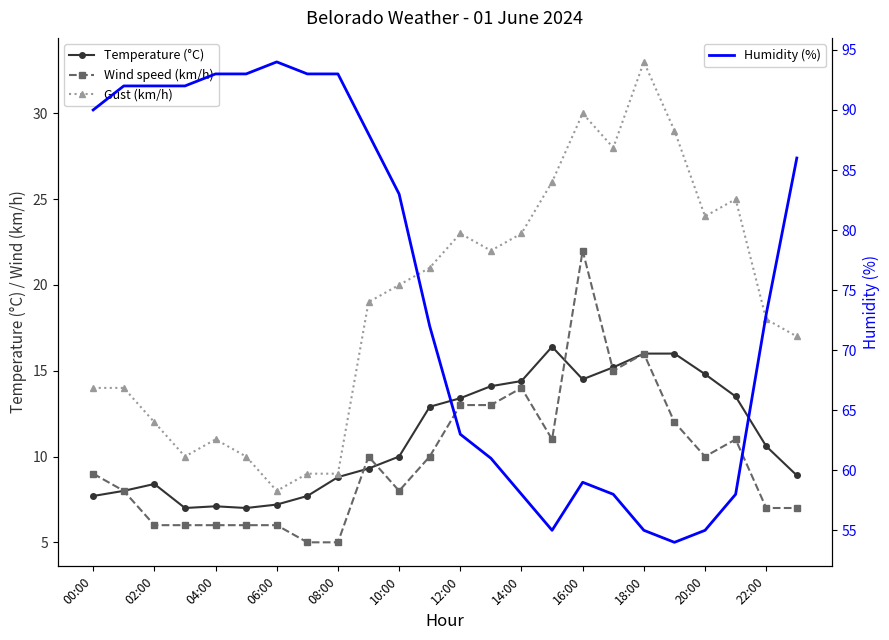

True or false: Humidity (%) has a value of 95.1 at 19.

False